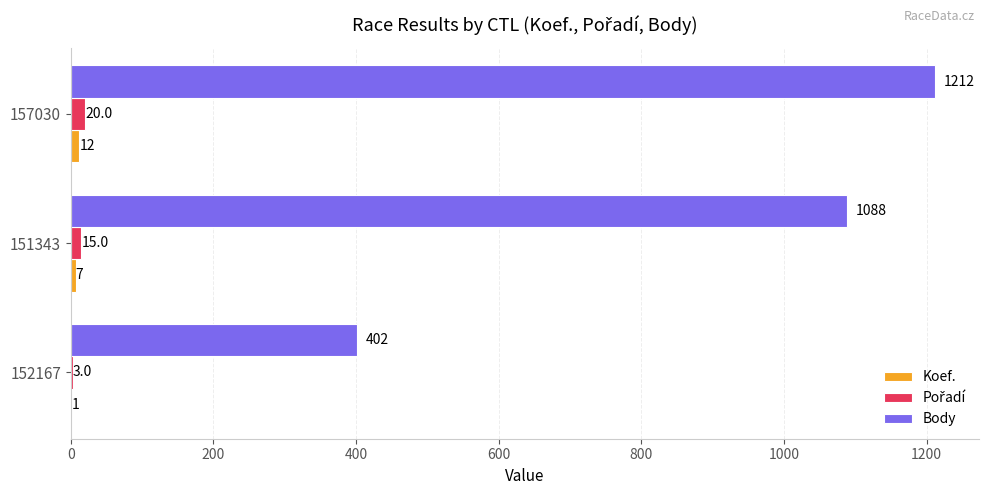

What is the sum of all Body values?

2702